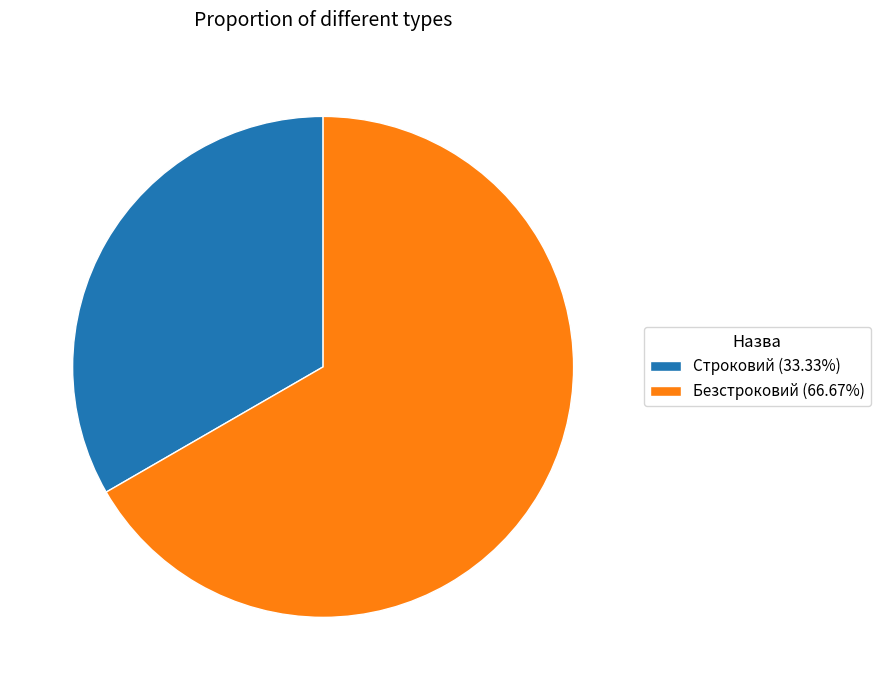

Combined, do Безстроковий (66.67%) and Строковий (33.33%) account for over 50%?

Yes